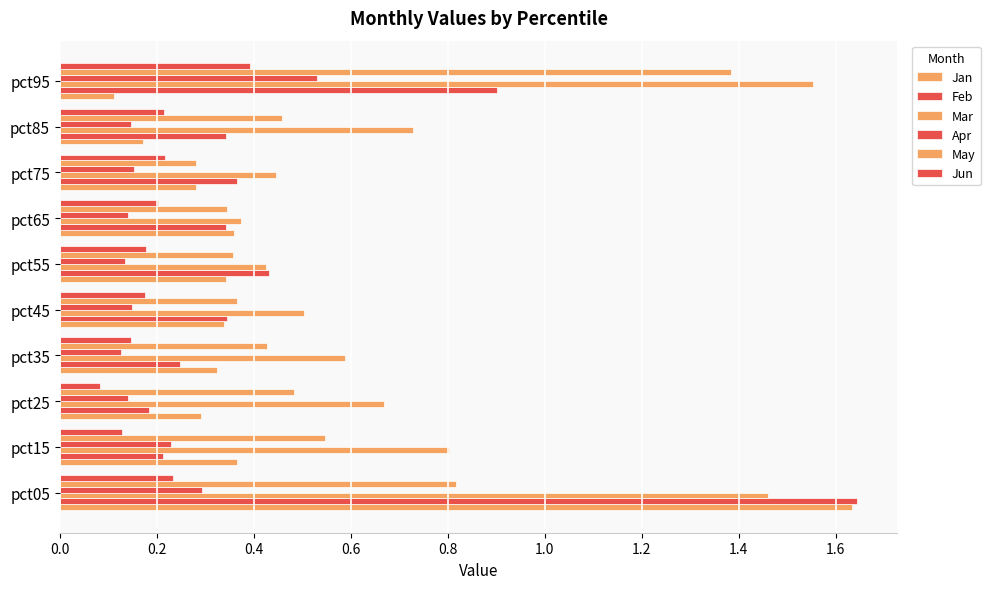

What is the sum of all Jun values?

2.0